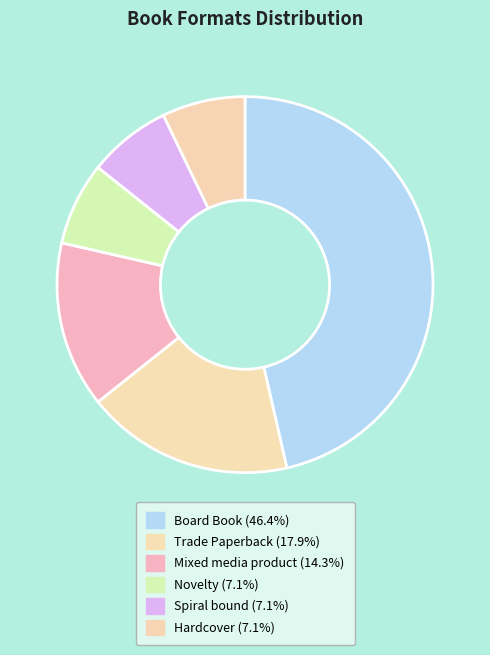

To the nearest percent, what is the average slice percentage?

17%